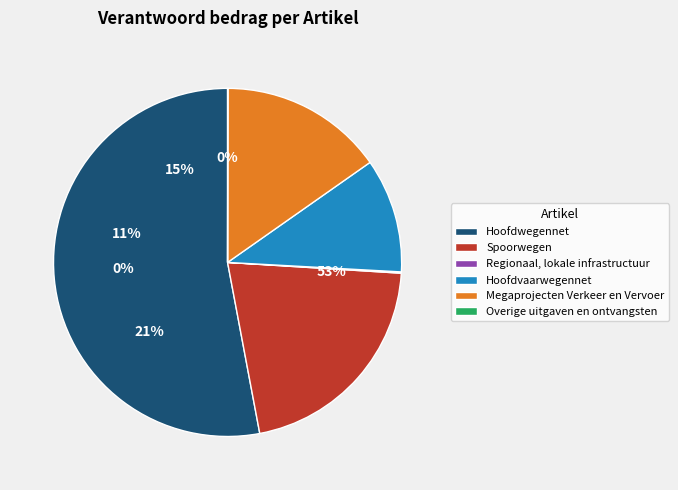

Which slice is the smallest?

Overige uitgaven en ontvangsten